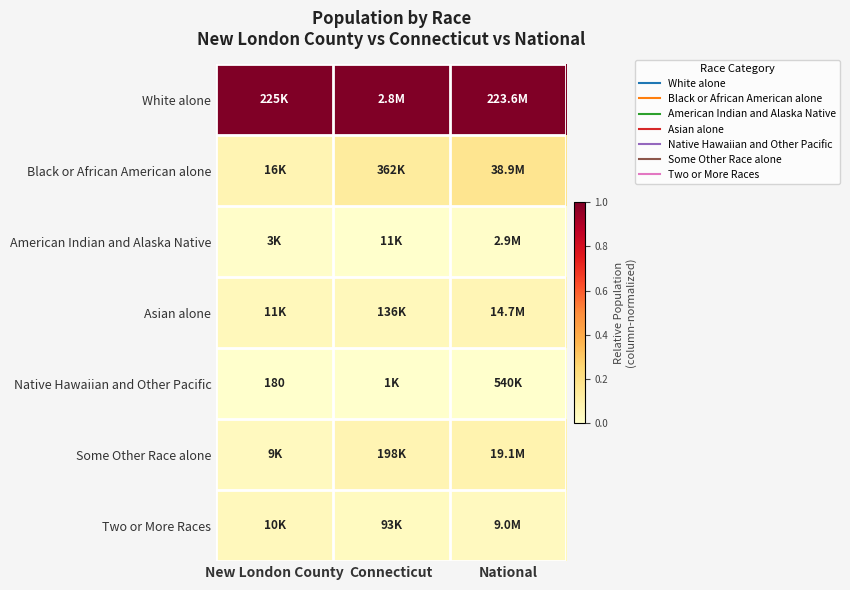

What is the maximum value shown in the chart?

1.0